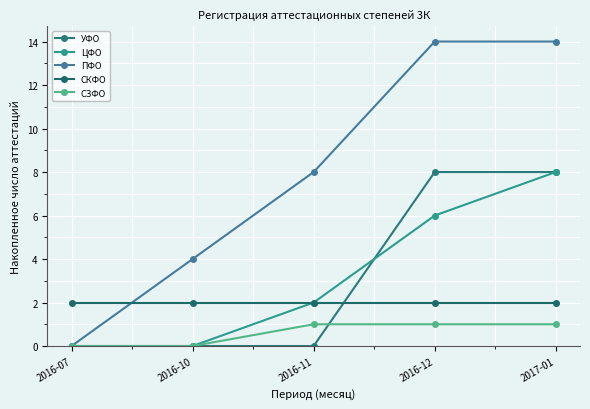

Which series has the largest total across all categories?

ПФО